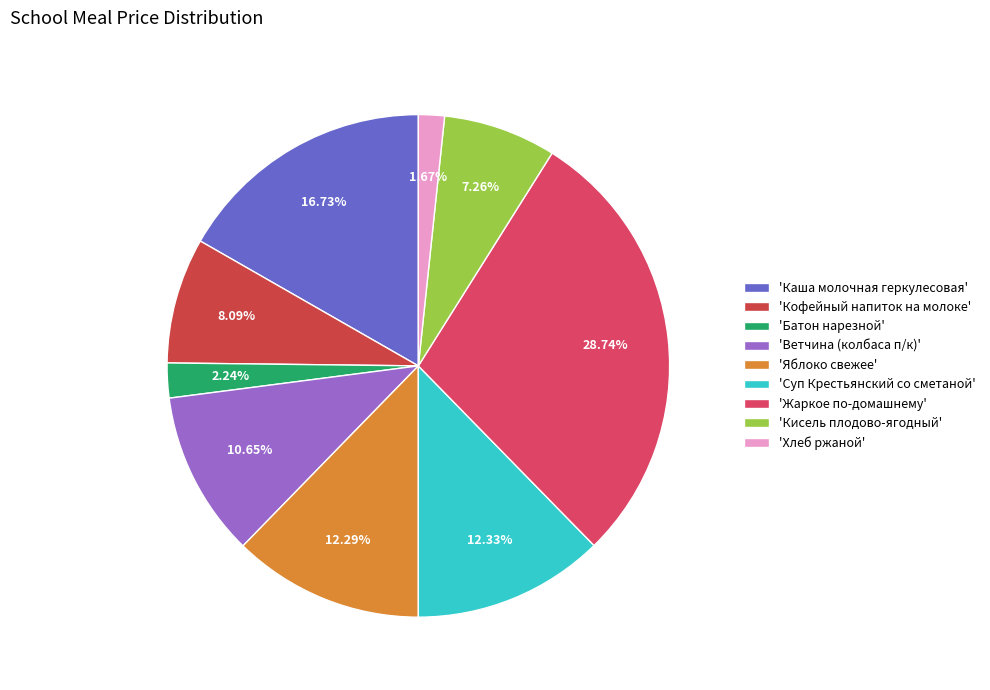

How many segments does this pie chart have?

9